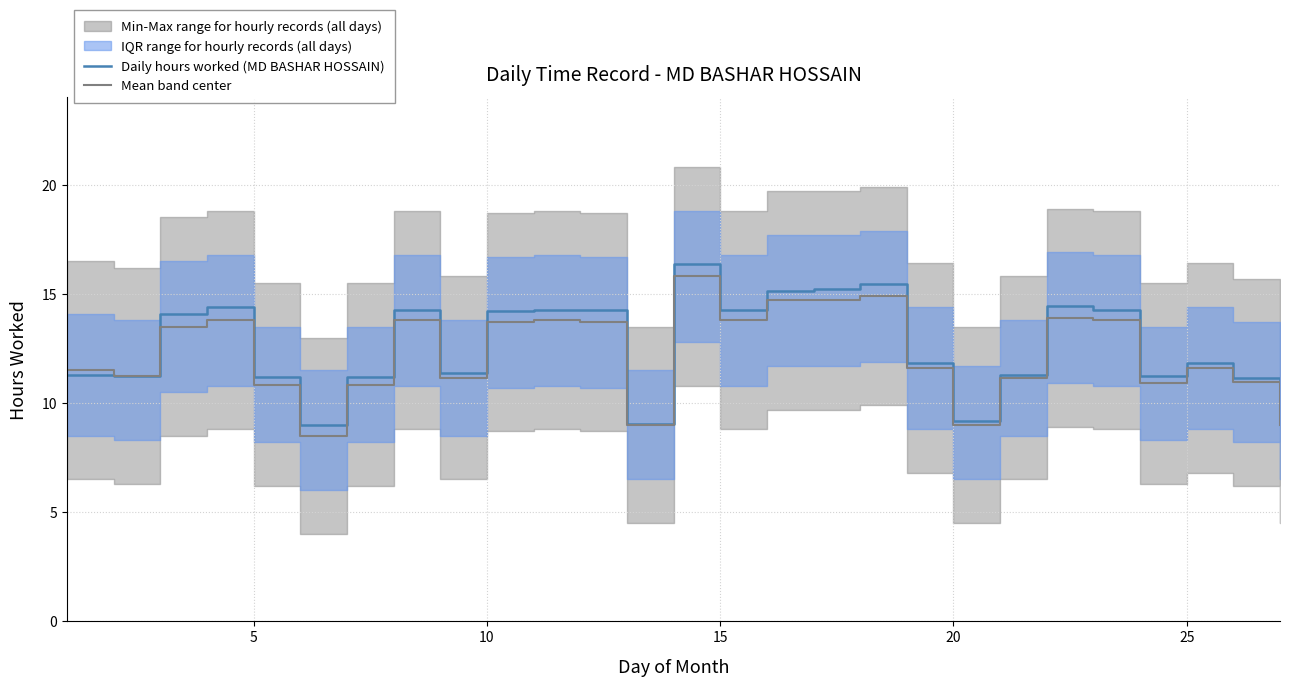

True or false: Mean band center has a value of 4.5 at 7.

False